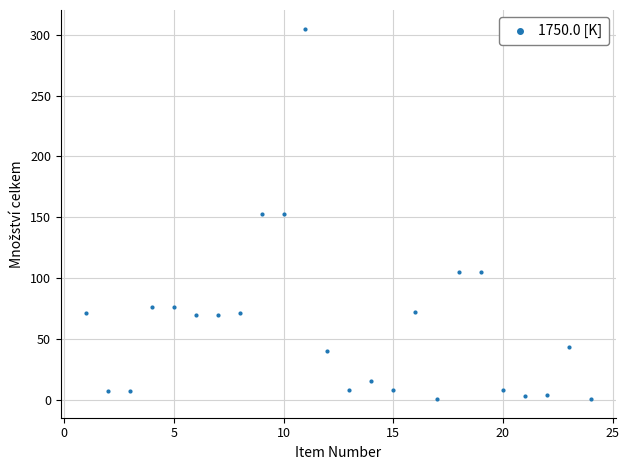

What is the range of X values (max minus min)?

23.0